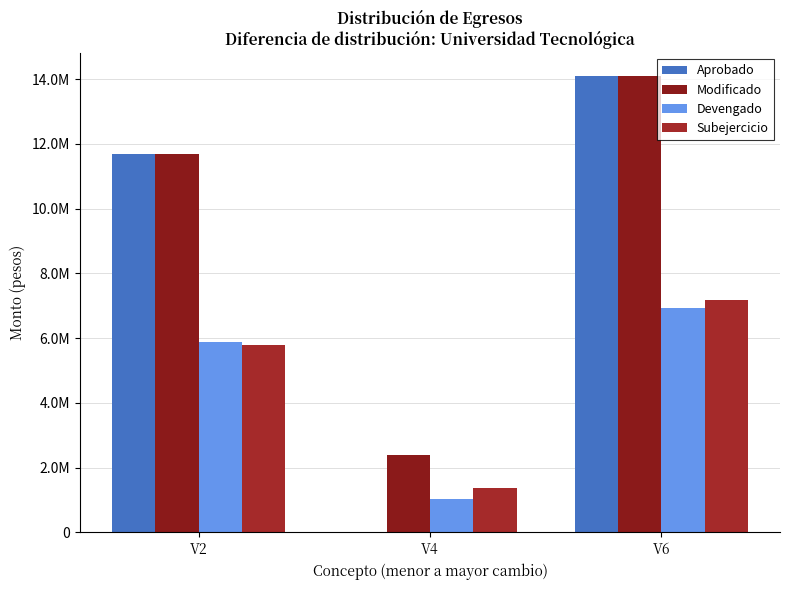

What is the approximate value of Devengado at V2?

5895709.8